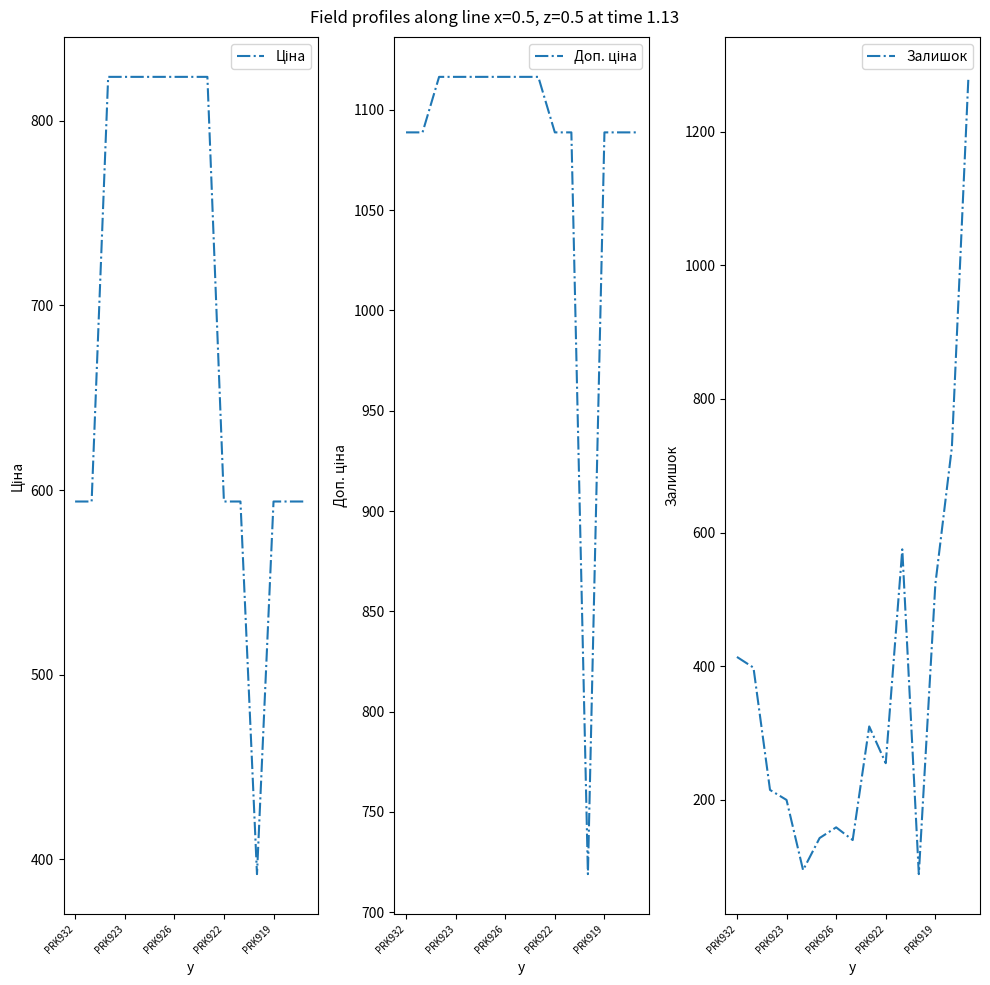

The value of Залишок at PRK923 is 41. True or false?

False